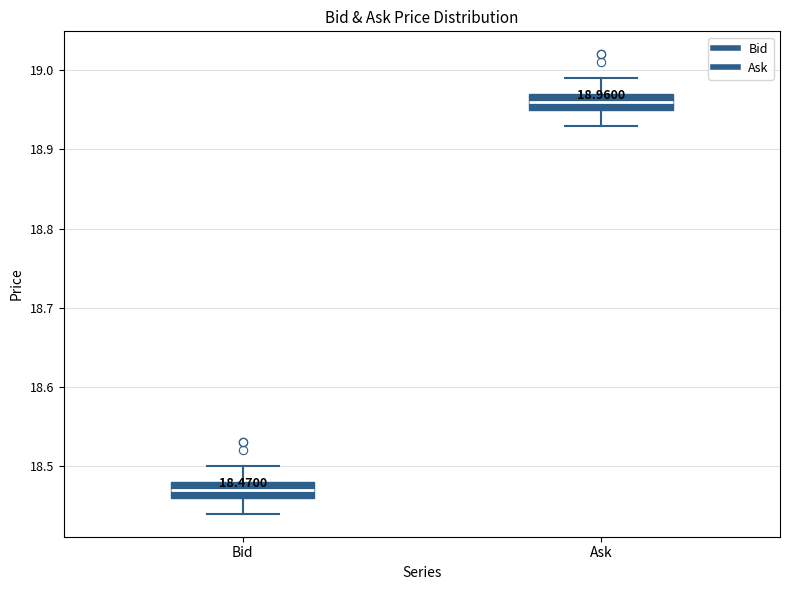

Which box's median line is the highest?

Ask